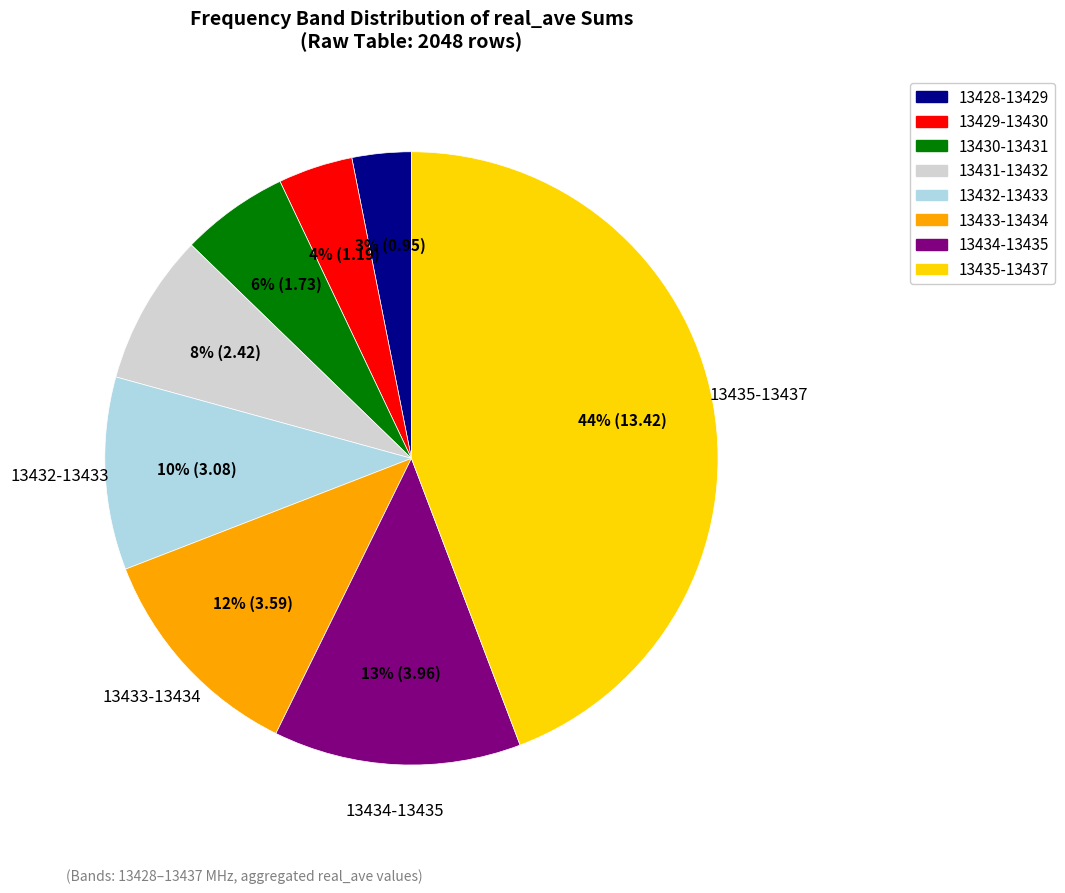

Is there a majority slice in this chart?

No